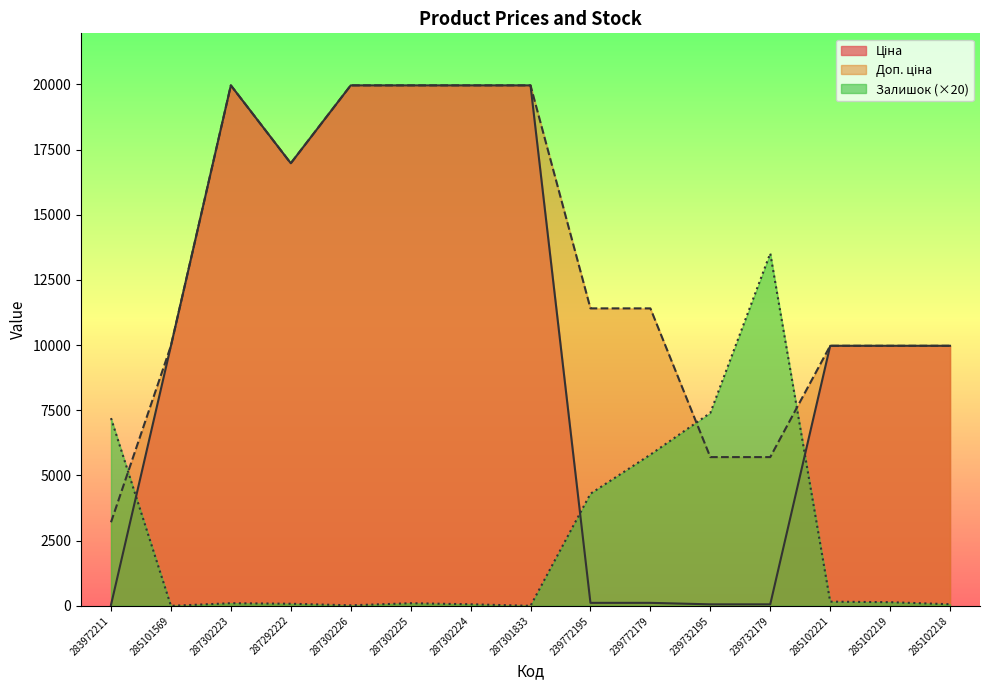

How many lines are shown in the chart?

3